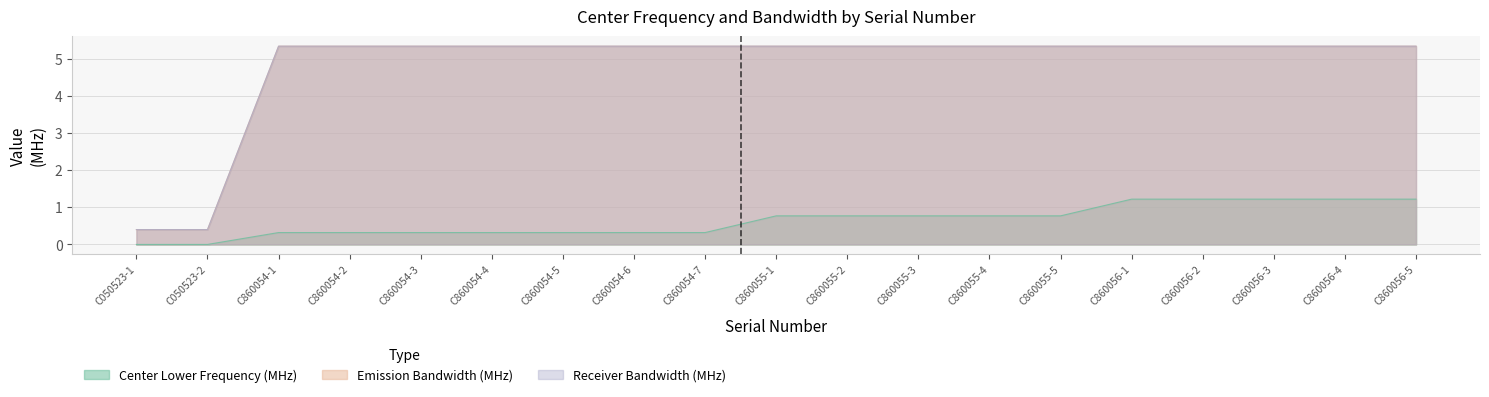

How many data points in Receiver Bandwidth (MHz) are less than 5?

2